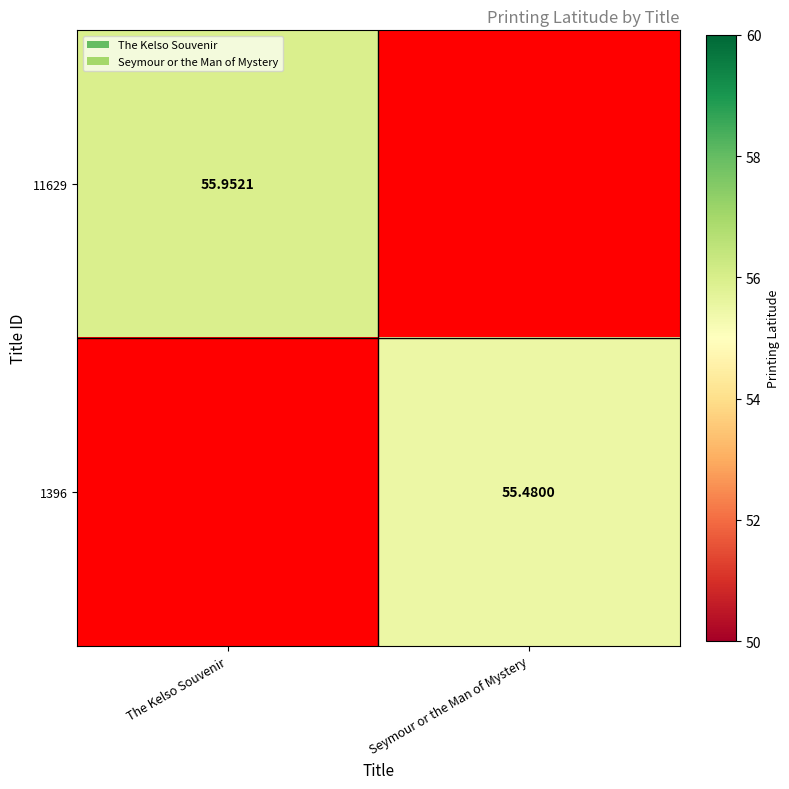

Is the value of 1396 at Seymour or the Man of Mystery greater than the value of 11629 at The Kelso Souvenir?

No